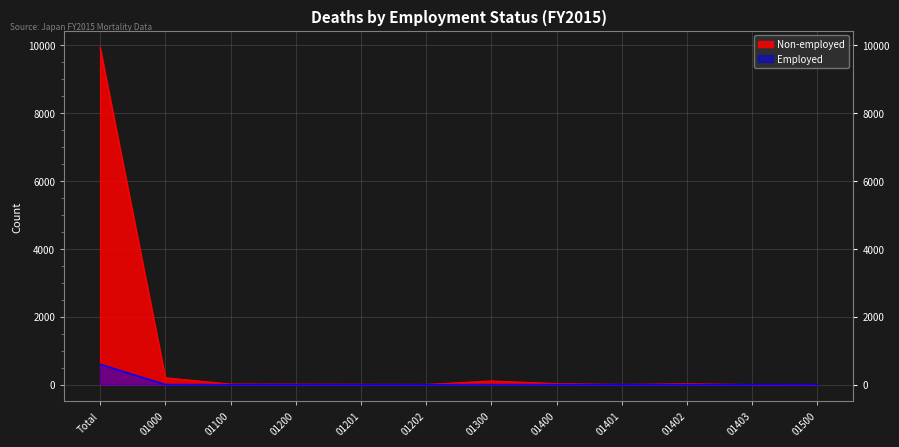

The Employed series shows 1 at 01401. True or false?

True